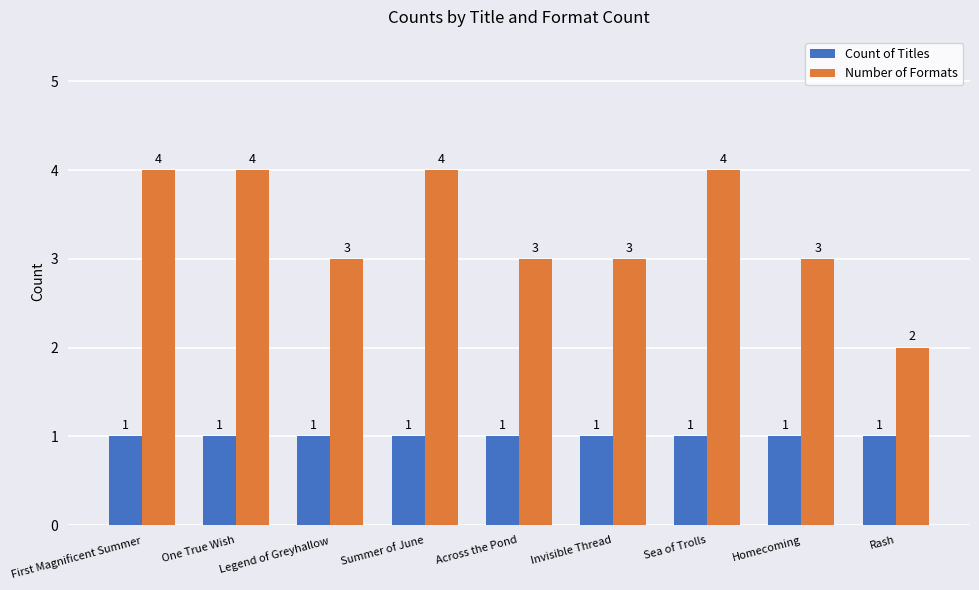

Which series has the largest total across all categories?

Number of Formats